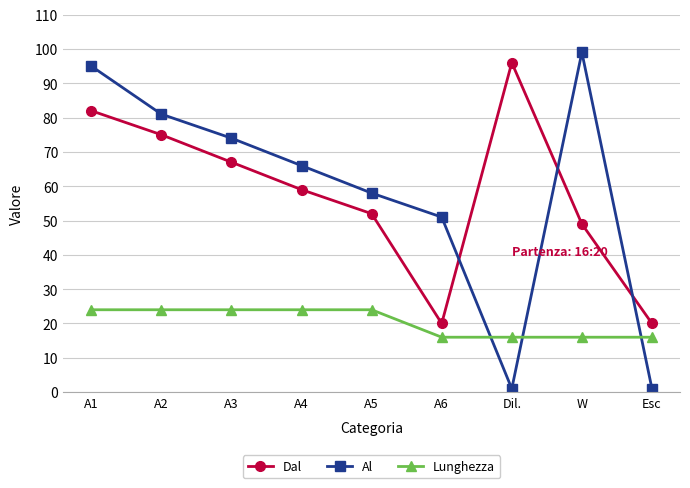

Is the value of Al at A3 greater than the value of Lunghezza at A2?

Yes